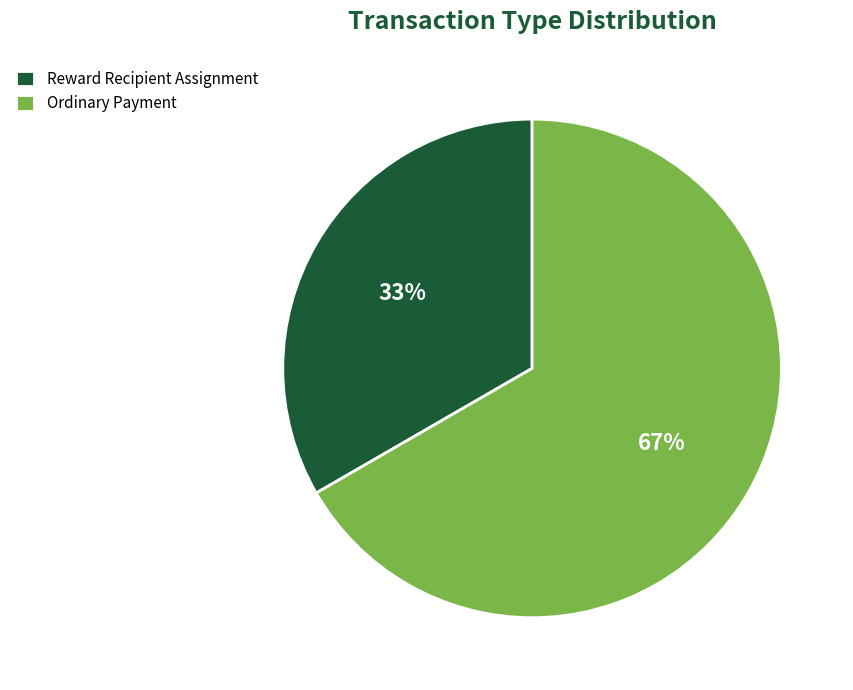

Do Ordinary Payment and Reward Recipient Assignment together represent more than half of the pie?

Yes